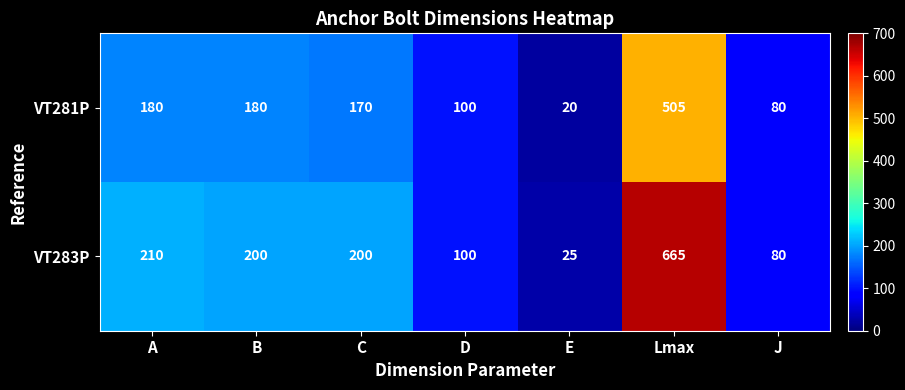

At which category is the sum across all series the highest?

Lmax